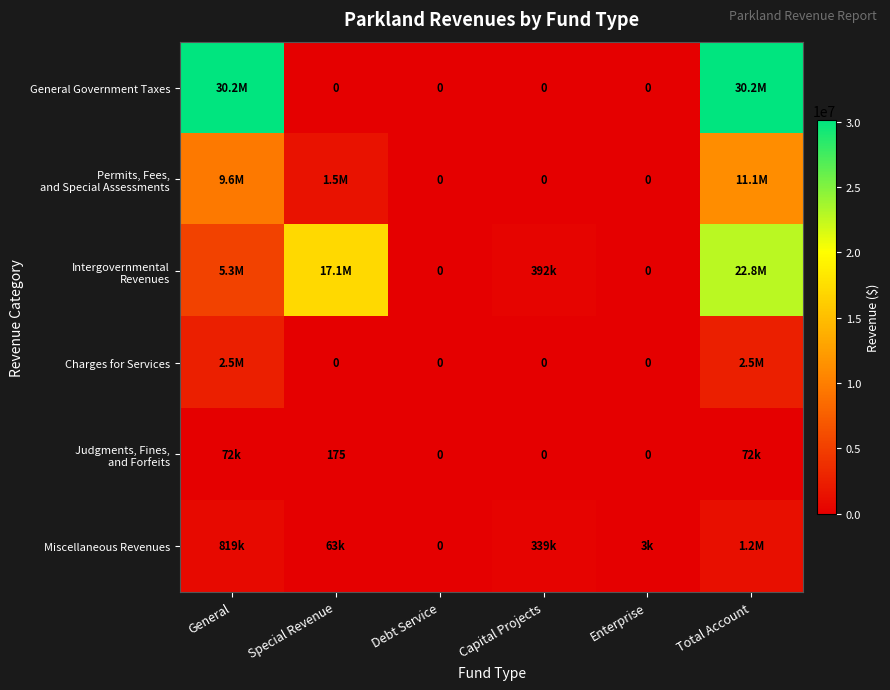

What is the difference between the maximum and second lowest values in the Intergovernmental Revenues series?

22771673